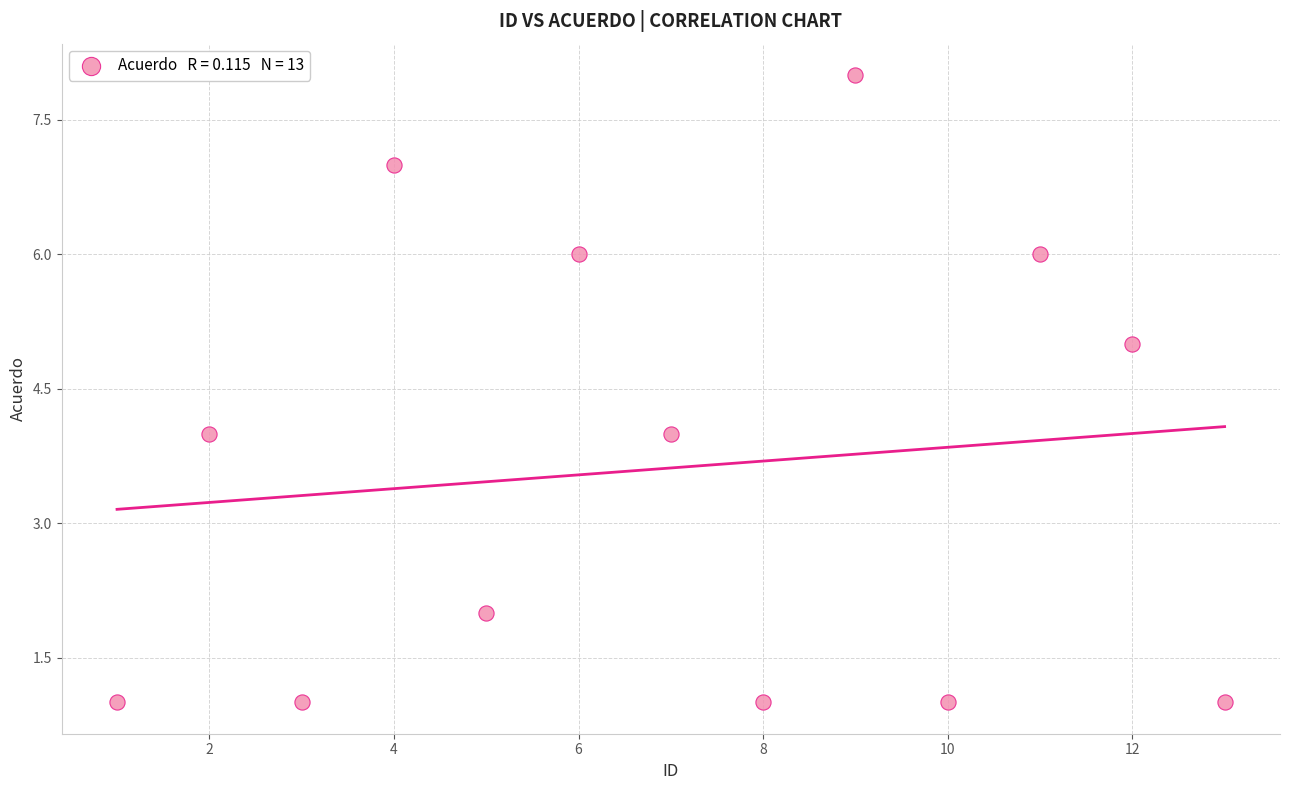

What is the range of X values (max minus min)?

12